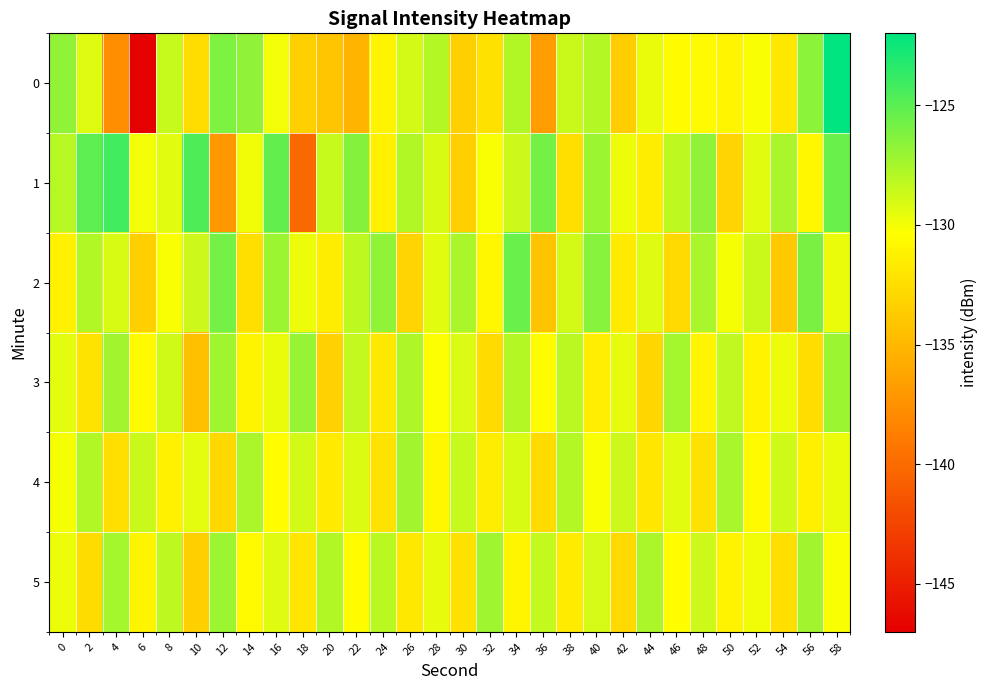

Between 2 and 28, which is larger?

28